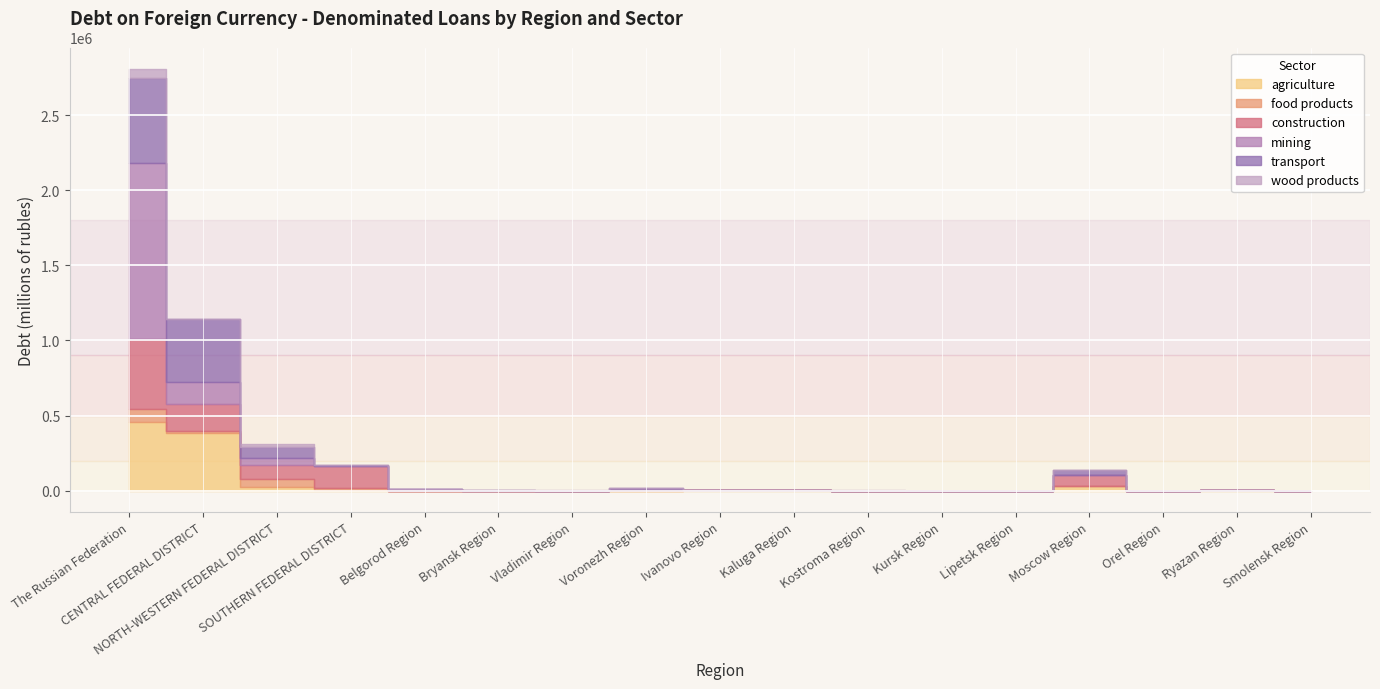

Is the value of construction at CENTRAL FEDERAL DISTRICT greater than the value of transport at CENTRAL FEDERAL DISTRICT?

No